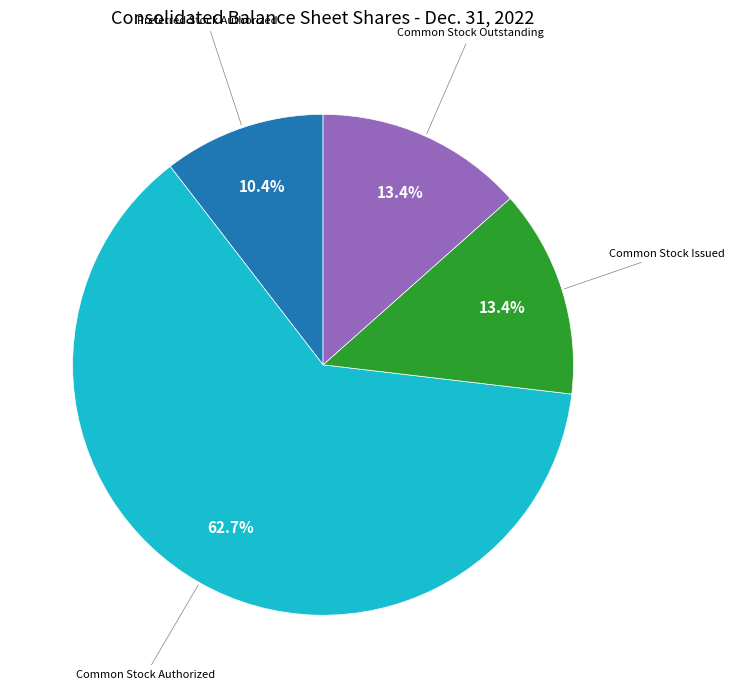

Does any single category account for the majority?

Yes